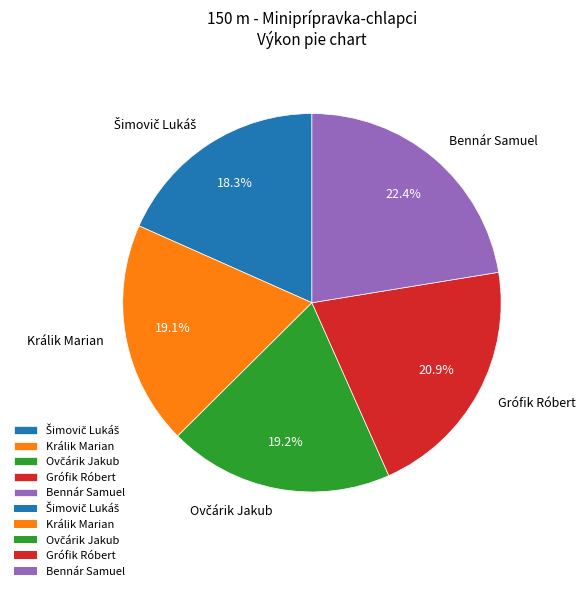

Approximately how many times larger is the value at Králik Marian compared to Grófik Róbert?

0.9